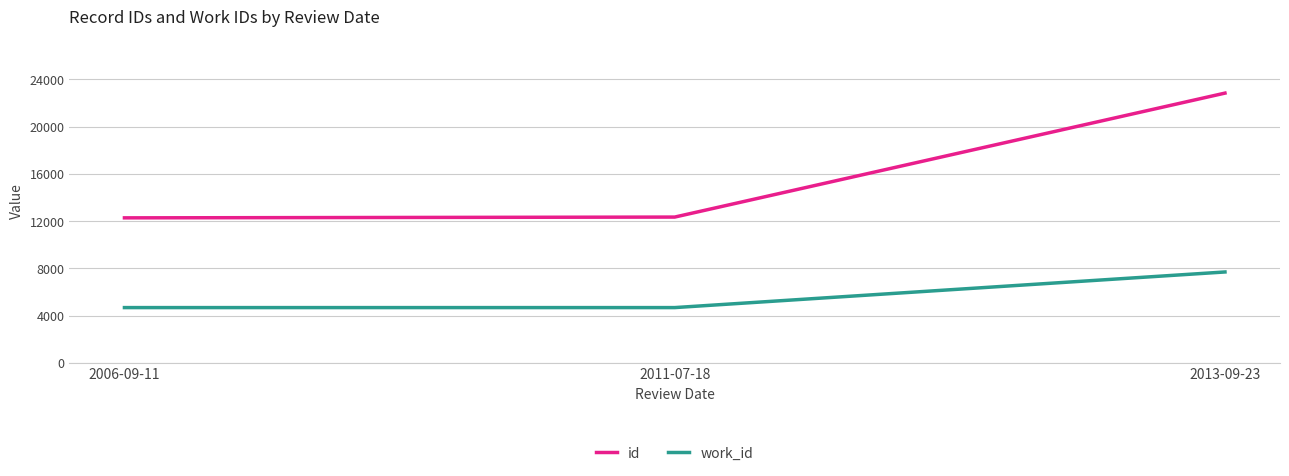

How many distinct data groups are displayed?

2